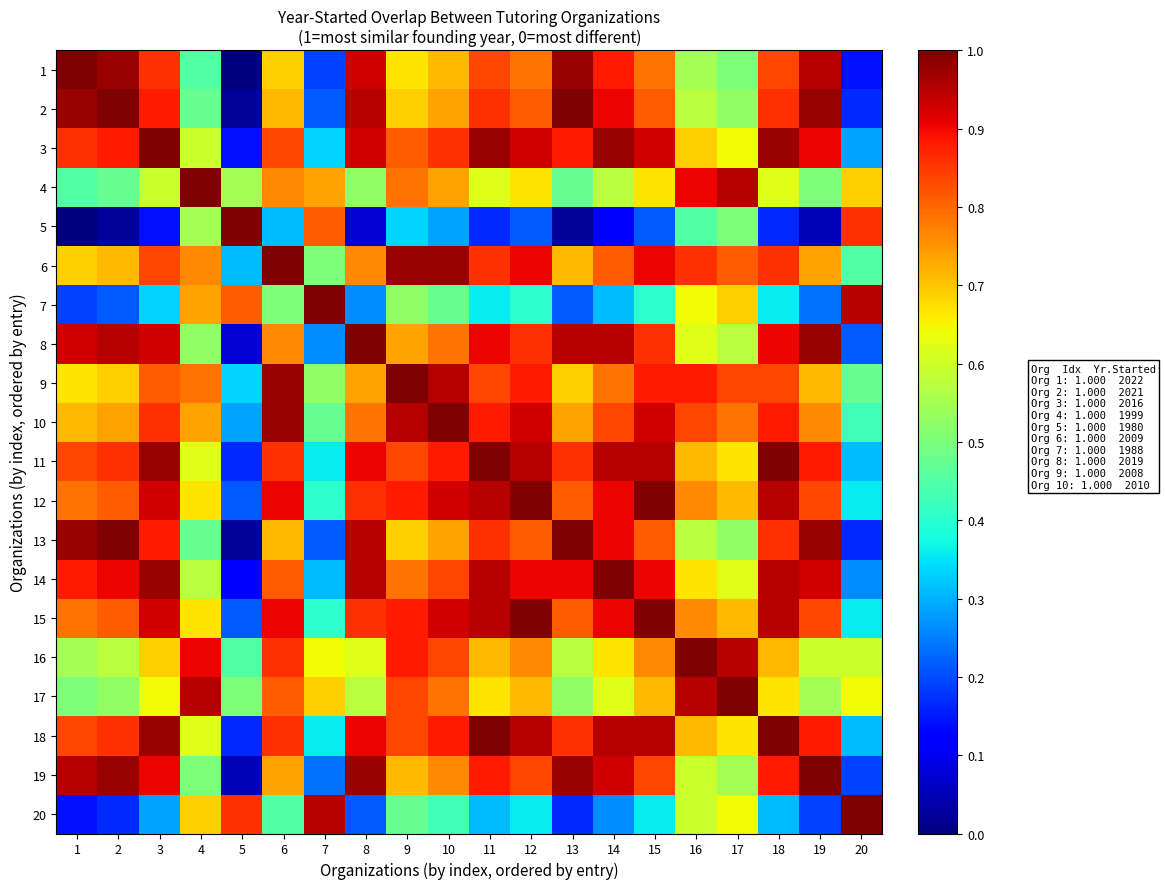

Reading right to left, transcribe all the data shown in this chart.

1: 20=0.1	19=1.0	18=0.8	17=0.5	16=0.5	15=0.8	14=0.9	13=1.0	12=0.8	11=0.8	10=0.7	9=0.7	8=0.9	7=0.2	6=0.7	5=0.0	4=0.5	3=0.9	2=1.0	1=1.0
2: 20=0.2	19=1.0	18=0.9	17=0.5	16=0.6	15=0.8	14=0.9	13=1.0	12=0.8	11=0.9	10=0.7	9=0.7	8=1.0	7=0.2	6=0.7	5=0.0	4=0.5	3=0.9	2=1.0	1=1.0
3: 20=0.3	19=0.9	18=1.0	17=0.6	16=0.7	15=0.9	14=1.0	13=0.9	12=0.9	11=1.0	10=0.9	9=0.8	8=0.9	7=0.3	6=0.8	5=0.1	4=0.6	3=1.0	2=0.9	1=0.9
4: 20=0.7	19=0.5	18=0.6	17=1.0	16=0.9	15=0.7	14=0.6	13=0.5	12=0.7	11=0.6	10=0.7	9=0.8	8=0.5	7=0.7	6=0.8	5=0.5	4=1.0	3=0.6	2=0.5	1=0.5
5: 20=0.9	19=0.0	18=0.2	17=0.5	16=0.5	15=0.2	14=0.1	13=0.0	12=0.2	11=0.2	10=0.3	9=0.3	8=0.1	7=0.8	6=0.3	5=1.0	4=0.5	3=0.1	2=0.0	1=0.0
6: 20=0.5	19=0.7	18=0.9	17=0.8	16=0.9	15=0.9	14=0.8	13=0.7	12=0.9	11=0.9	10=1.0	9=1.0	8=0.8	7=0.5	6=1.0	5=0.3	4=0.8	3=0.8	2=0.7	1=0.7
7: 20=1.0	19=0.2	18=0.4	17=0.7	16=0.6	15=0.4	14=0.3	13=0.2	12=0.4	11=0.4	10=0.5	9=0.5	8=0.3	7=1.0	6=0.5	5=0.8	4=0.7	3=0.3	2=0.2	1=0.2
8: 20=0.2	19=1.0	18=0.9	17=0.6	16=0.6	15=0.9	14=1.0	13=1.0	12=0.9	11=0.9	10=0.8	9=0.7	8=1.0	7=0.3	6=0.8	5=0.1	4=0.5	3=0.9	2=1.0	1=0.9
9: 20=0.5	19=0.7	18=0.8	17=0.8	16=0.9	15=0.9	14=0.8	13=0.7	12=0.9	11=0.8	10=1.0	9=1.0	8=0.7	7=0.5	6=1.0	5=0.3	4=0.8	3=0.8	2=0.7	1=0.7
10: 20=0.4	19=0.8	18=0.9	17=0.8	16=0.8	15=0.9	14=0.8	13=0.7	12=0.9	11=0.9	10=1.0	9=1.0	8=0.8	7=0.5	6=1.0	5=0.3	4=0.7	3=0.9	2=0.7	1=0.7
11: 20=0.3	19=0.9	18=1.0	17=0.7	16=0.7	15=1.0	14=1.0	13=0.9	12=1.0	11=1.0	10=0.9	9=0.8	8=0.9	7=0.4	6=0.9	5=0.2	4=0.6	3=1.0	2=0.9	1=0.8
12: 20=0.4	19=0.8	18=1.0	17=0.7	16=0.8	15=1.0	14=0.9	13=0.8	12=1.0	11=1.0	10=0.9	9=0.9	8=0.9	7=0.4	6=0.9	5=0.2	4=0.7	3=0.9	2=0.8	1=0.8
13: 20=0.2	19=1.0	18=0.9	17=0.5	16=0.6	15=0.8	14=0.9	13=1.0	12=0.8	11=0.9	10=0.7	9=0.7	8=1.0	7=0.2	6=0.7	5=0.0	4=0.5	3=0.9	2=1.0	1=1.0
14: 20=0.3	19=0.9	18=1.0	17=0.6	16=0.7	15=0.9	14=1.0	13=0.9	12=0.9	11=1.0	10=0.8	9=0.8	8=1.0	7=0.3	6=0.8	5=0.1	4=0.6	3=1.0	2=0.9	1=0.9
15: 20=0.4	19=0.8	18=1.0	17=0.7	16=0.8	15=1.0	14=0.9	13=0.8	12=1.0	11=1.0	10=0.9	9=0.9	8=0.9	7=0.4	6=0.9	5=0.2	4=0.7	3=0.9	2=0.8	1=0.8
16: 20=0.6	19=0.6	18=0.7	17=1.0	16=1.0	15=0.8	14=0.7	13=0.6	12=0.8	11=0.7	10=0.8	9=0.9	8=0.6	7=0.6	6=0.9	5=0.5	4=0.9	3=0.7	2=0.6	1=0.5
17: 20=0.6	19=0.5	18=0.7	17=1.0	16=1.0	15=0.7	14=0.6	13=0.5	12=0.7	11=0.7	10=0.8	9=0.8	8=0.6	7=0.7	6=0.8	5=0.5	4=1.0	3=0.6	2=0.5	1=0.5
18: 20=0.3	19=0.9	18=1.0	17=0.7	16=0.7	15=1.0	14=1.0	13=0.9	12=1.0	11=1.0	10=0.9	9=0.8	8=0.9	7=0.4	6=0.9	5=0.2	4=0.6	3=1.0	2=0.9	1=0.8
19: 20=0.2	19=1.0	18=0.9	17=0.5	16=0.6	15=0.8	14=0.9	13=1.0	12=0.8	11=0.9	10=0.8	9=0.7	8=1.0	7=0.2	6=0.7	5=0.0	4=0.5	3=0.9	2=1.0	1=1.0
20: 20=1.0	19=0.2	18=0.3	17=0.6	16=0.6	15=0.4	14=0.3	13=0.2	12=0.4	11=0.3	10=0.4	9=0.5	8=0.2	7=1.0	6=0.5	5=0.9	4=0.7	3=0.3	2=0.2	1=0.1